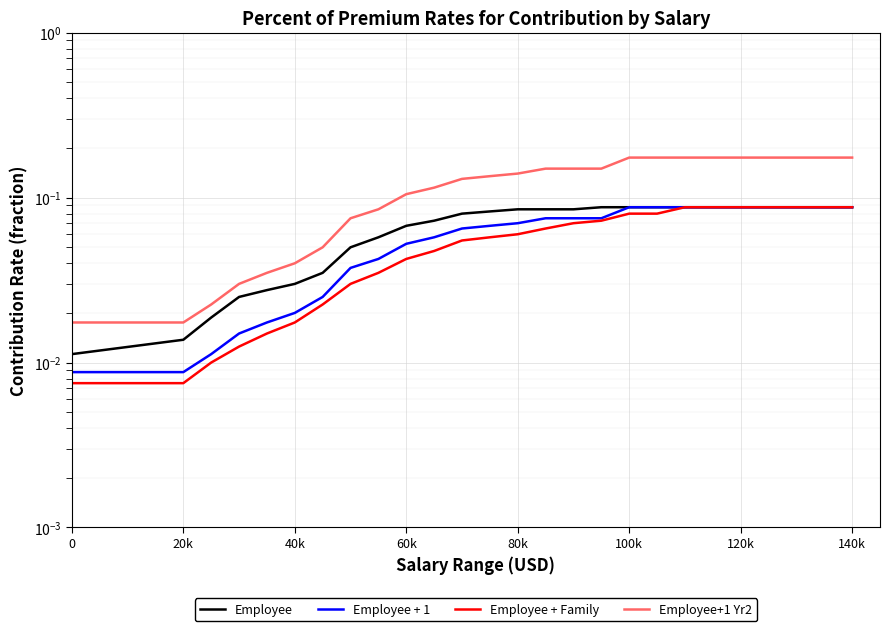

True or false: Employee+1 Yr2 has more than 2 interior local peaks.

False